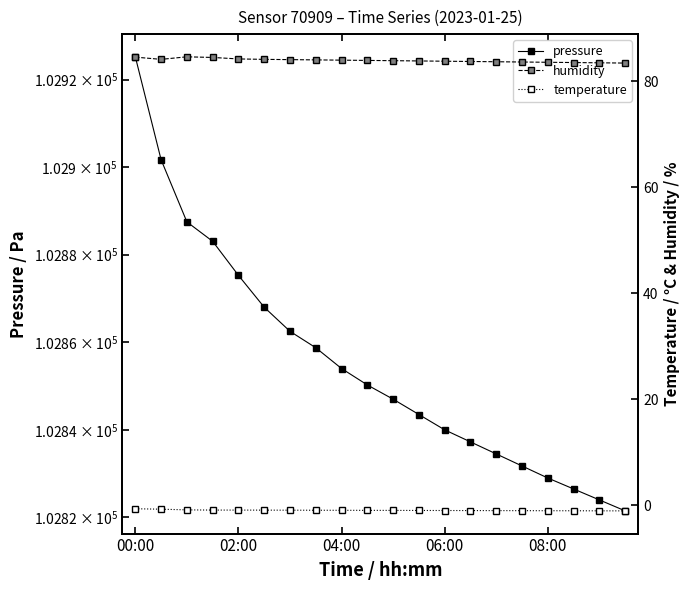

True or false: humidity and temperature cross at least once.

False